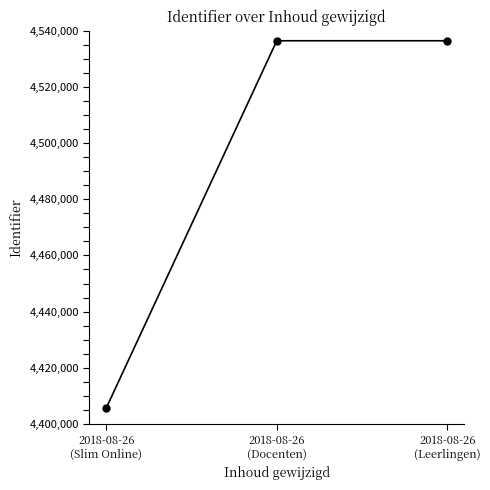

What is the sum of all values?

13478581